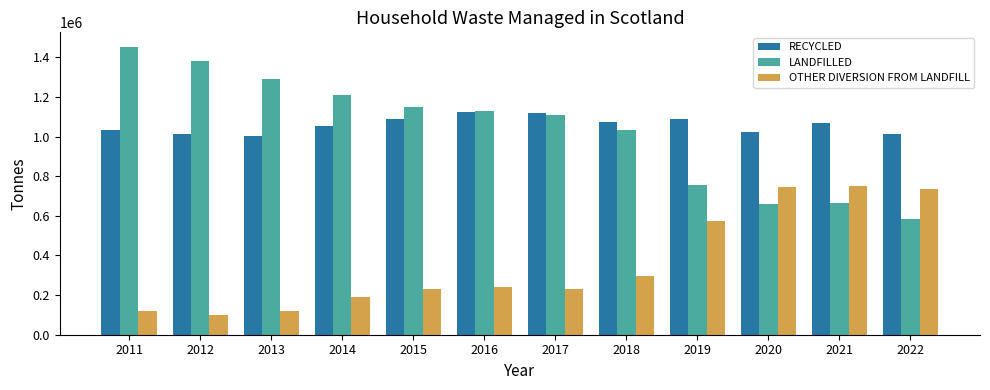

Does the chart contain stacked bars?

No